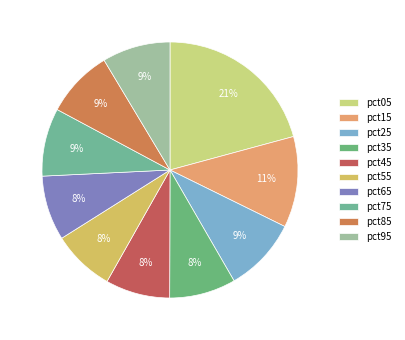

Is the sum of pct35 and pct95 greater than half?

No